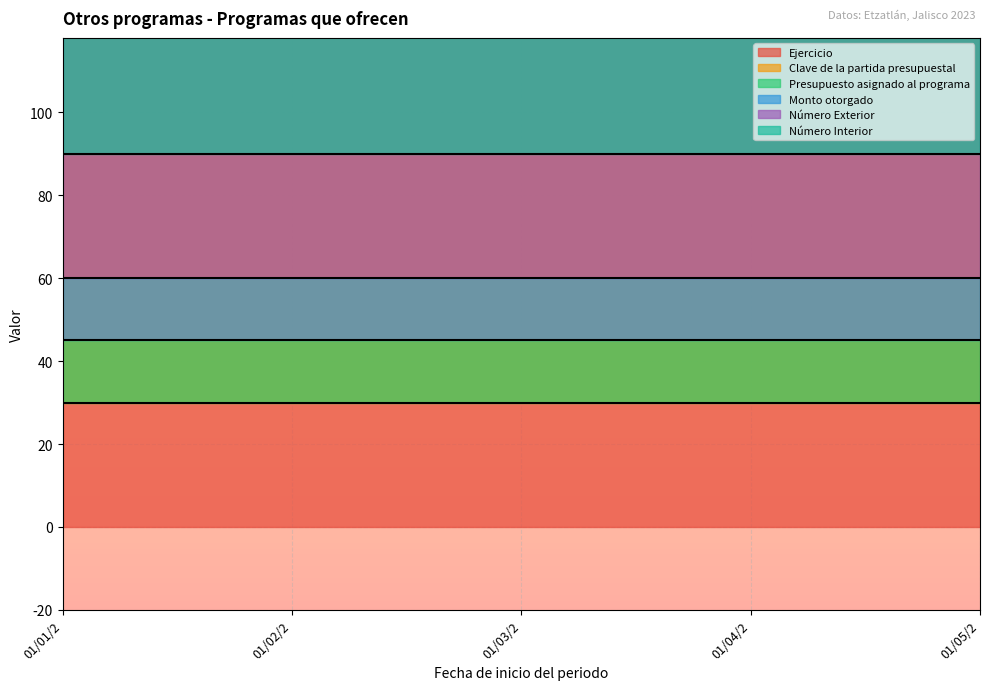

Which has a higher value, 01/01/2023 or 01/02/2023?

01/01/2023